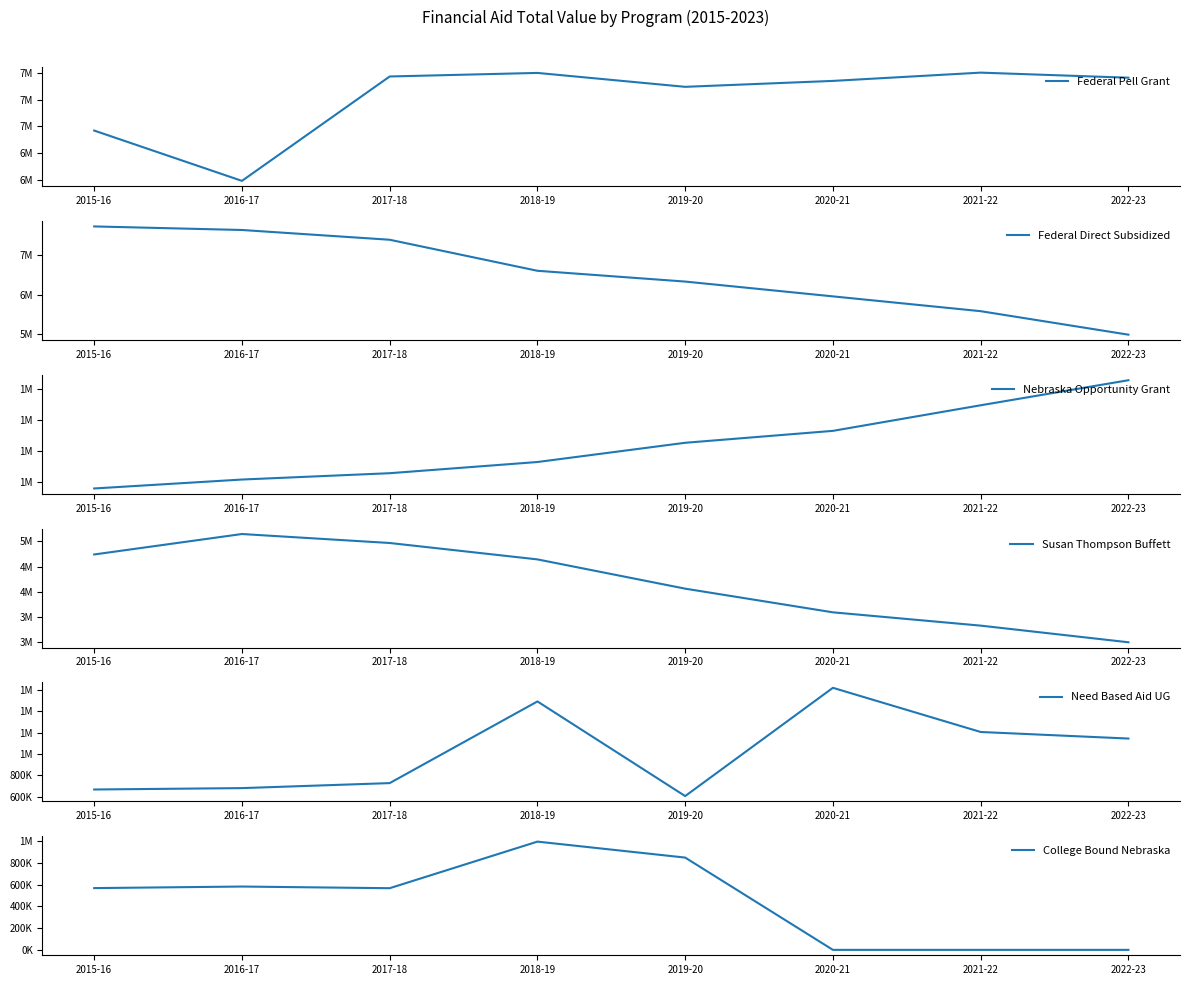

True or false: Federal Direct Subsidized and College Bound Nebraska cross at least once.

False